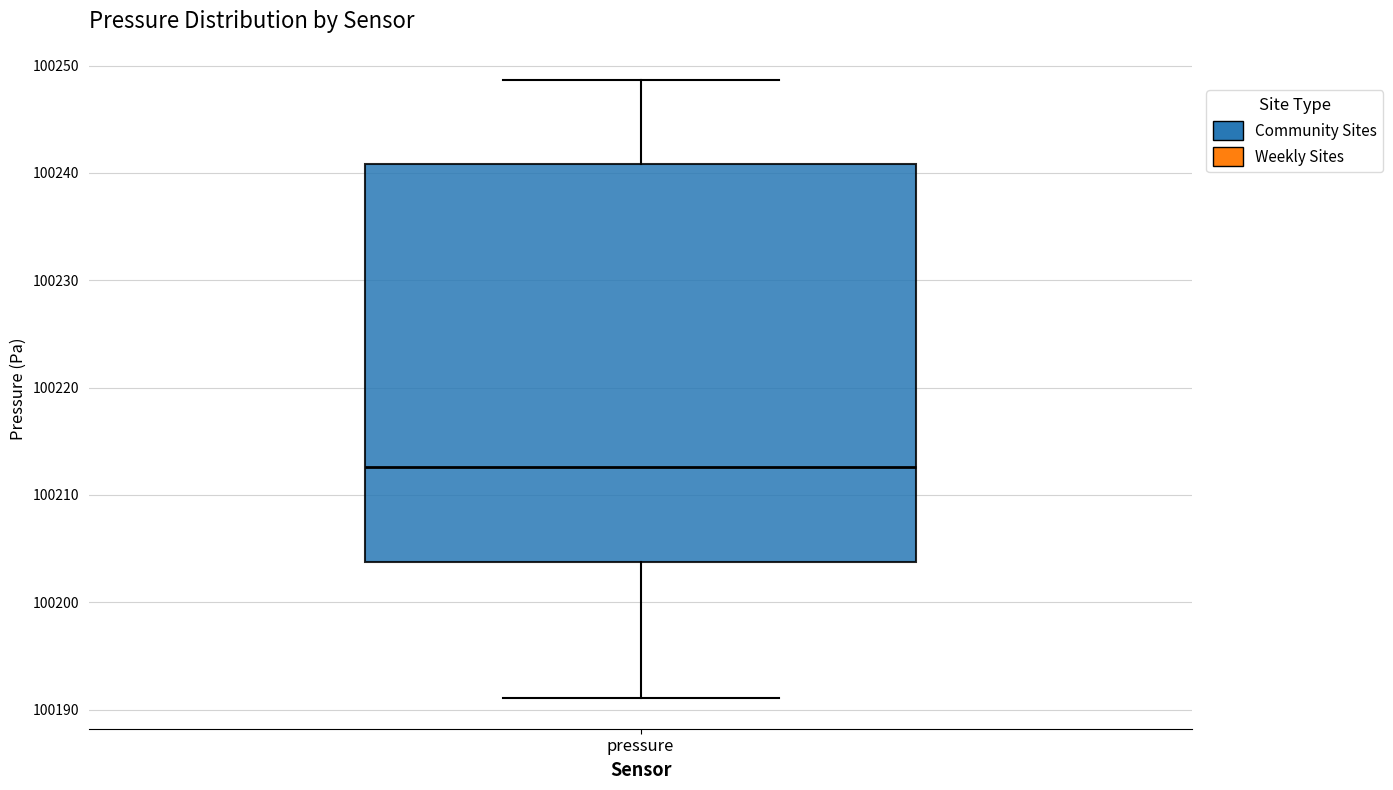

Read this box plot against the y-axis: the position of the median line, the range covered by the box, and the ends of both whiskers. The values are not printed on the chart, so give them approximately, as read against the axis.

median 100213, box 100204 to 100241, whiskers 100191 to 100249